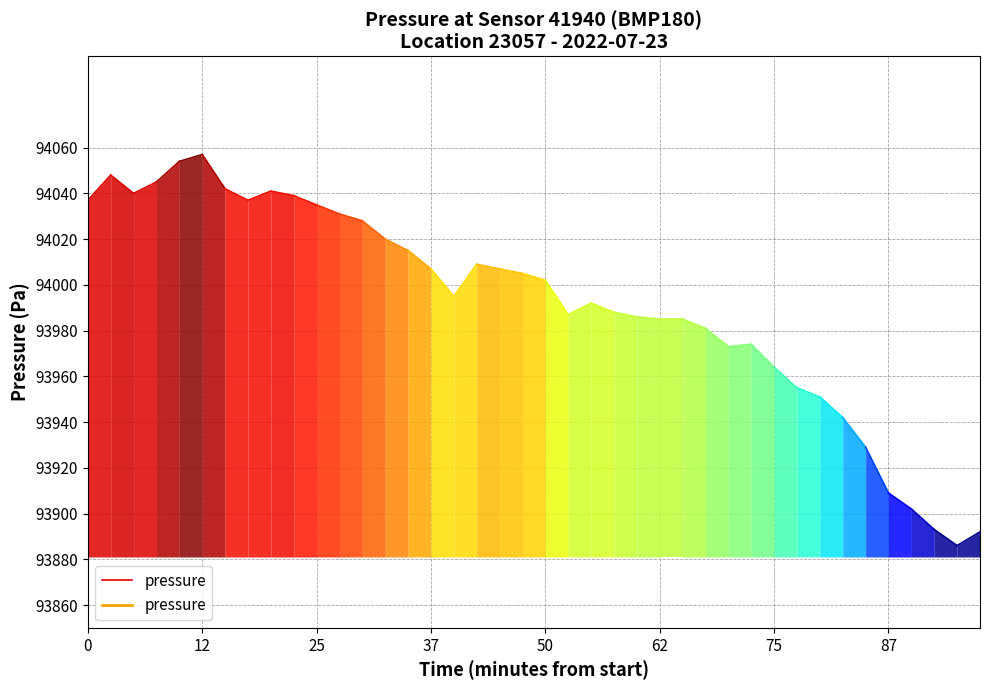

What is the value of the 2nd point from the left?

94048